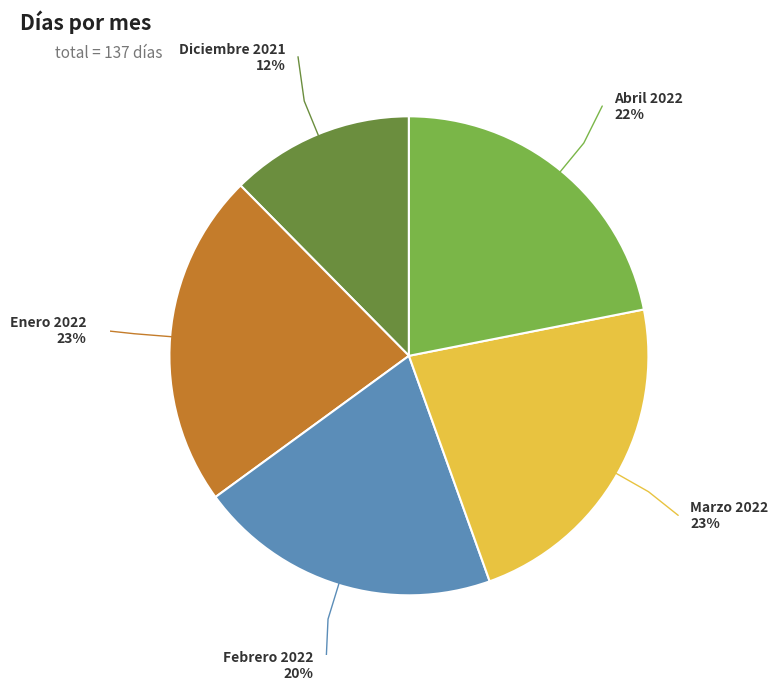

Combined, do Febrero 2022 and Abril 2022 account for over 50%?

No